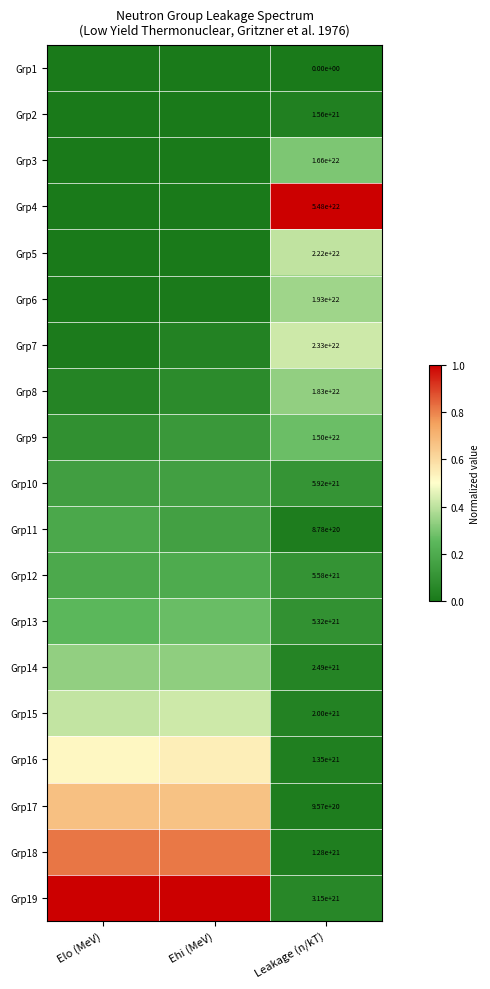

How many data points does each series have?

3